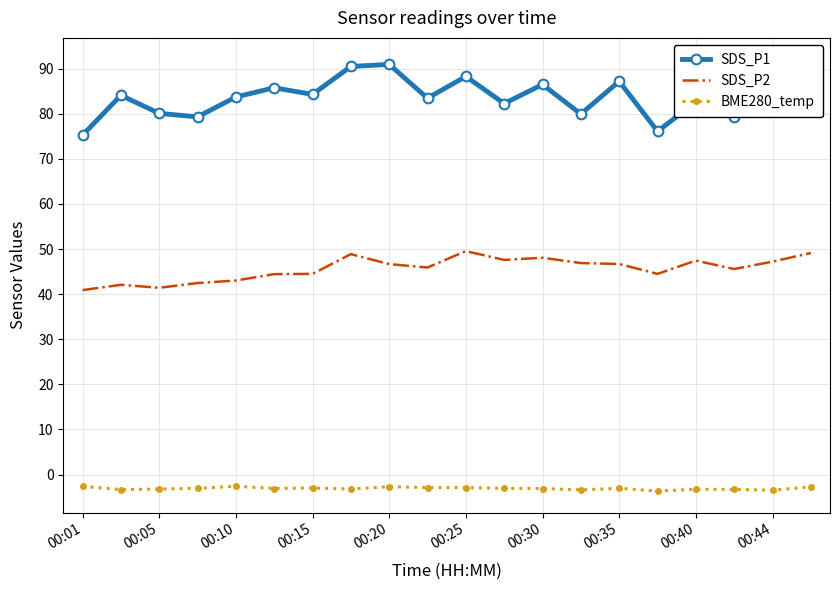

Reading right to left, list all the values displayed in this chart.

SDS_P1: 92.0	86.8	79.4	82.6	76.1	87.2	80.0	86.5	82.3	88.3	83.5	91.0	90.5	84.3	85.8	83.7	79.3	80.1	84.1	75.2
SDS_P2: 49.1	47.2	45.6	47.5	44.5	46.7	46.9	48.1	47.6	49.5	45.9	46.7	48.9	44.5	44.5	43.0	42.5	41.4	42.1	40.9
BME280_temp: -2.7	-3.5	-3.3	-3.3	-3.6	-3.0	-3.4	-3.1	-3.1	-2.9	-2.9	-2.7	-3.2	-3.0	-3.1	-2.6	-3.1	-3.2	-3.3	-2.6